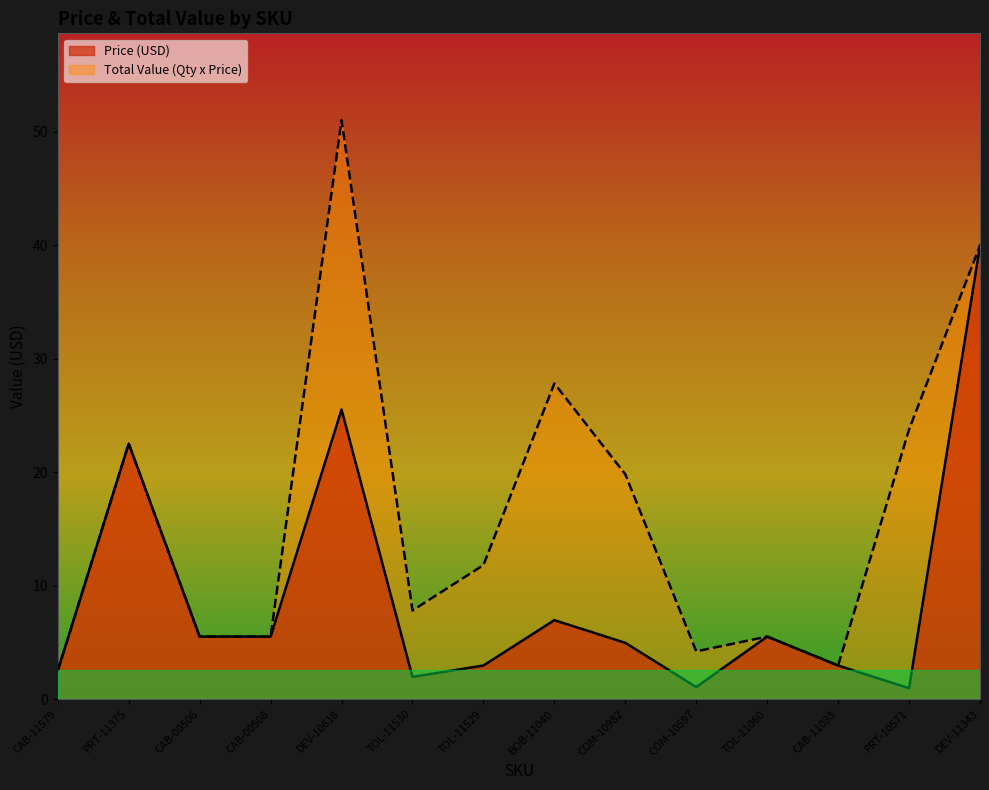

At how many categories does at least one series exceed 36?

2